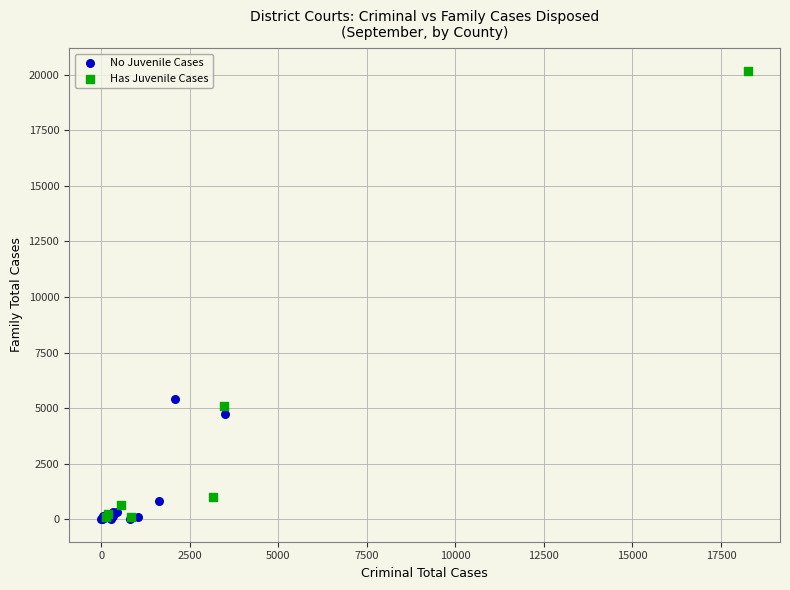

Which series has the largest Y range (max minus min)?

Has Juvenile Cases